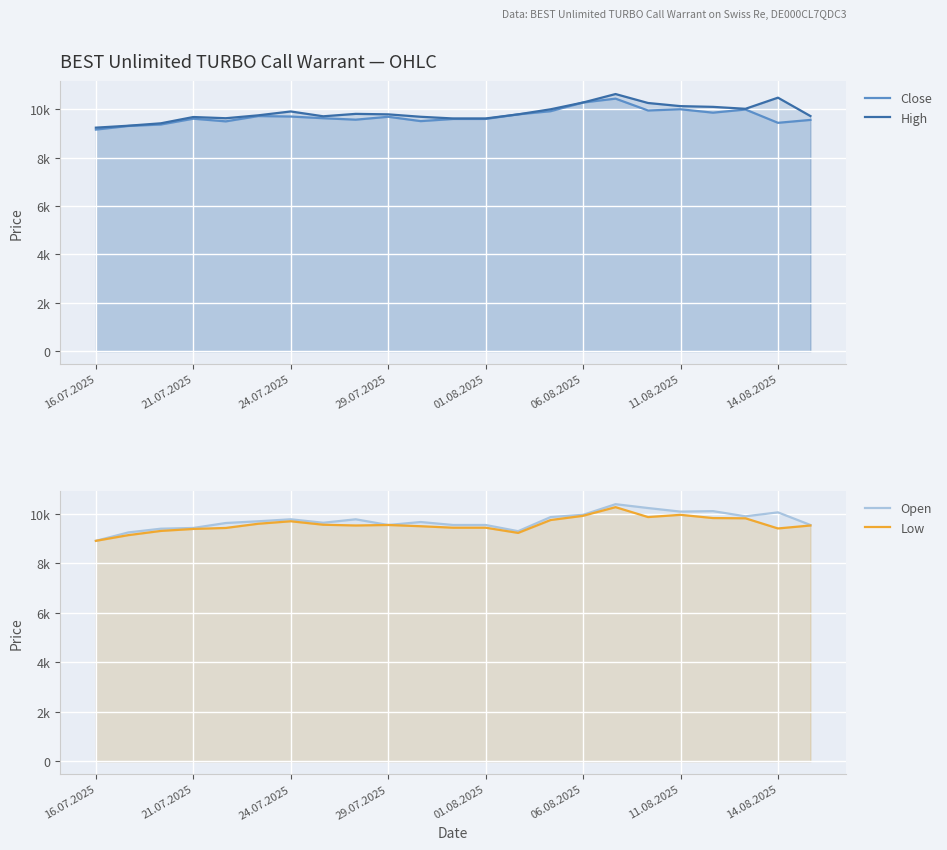

List the series in order of their peak value, lowest first.

Low, Open, Close, High